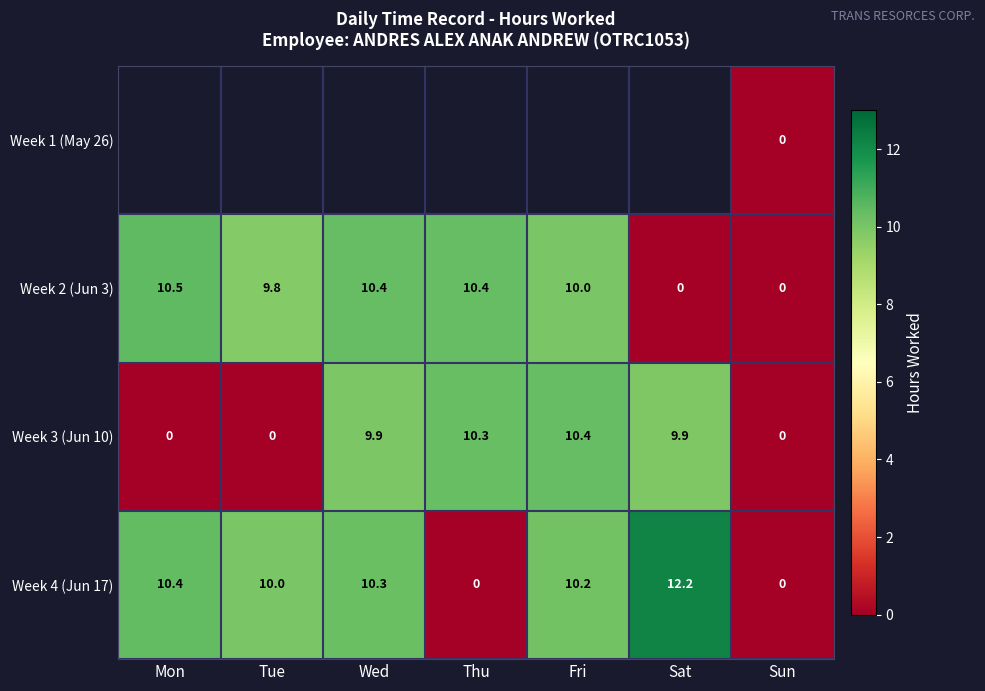

The value of Week 3 (Jun 10) at Tue is -5.6. True or false?

False